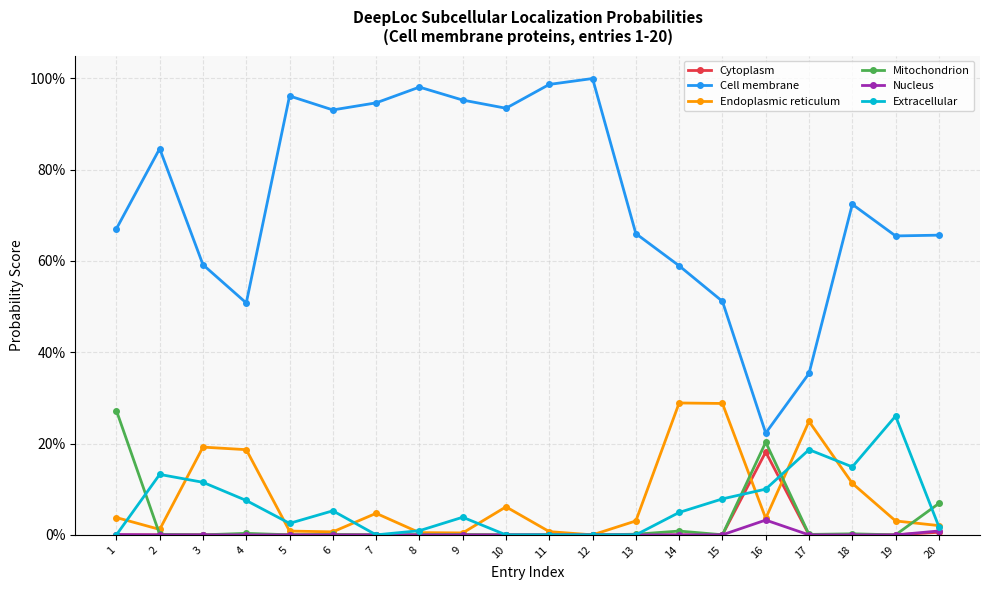

What are all the series names shown in the legend?

Cytoplasm, Cell membrane, Endoplasmic reticulum, Mitochondrion, Nucleus, Extracellular